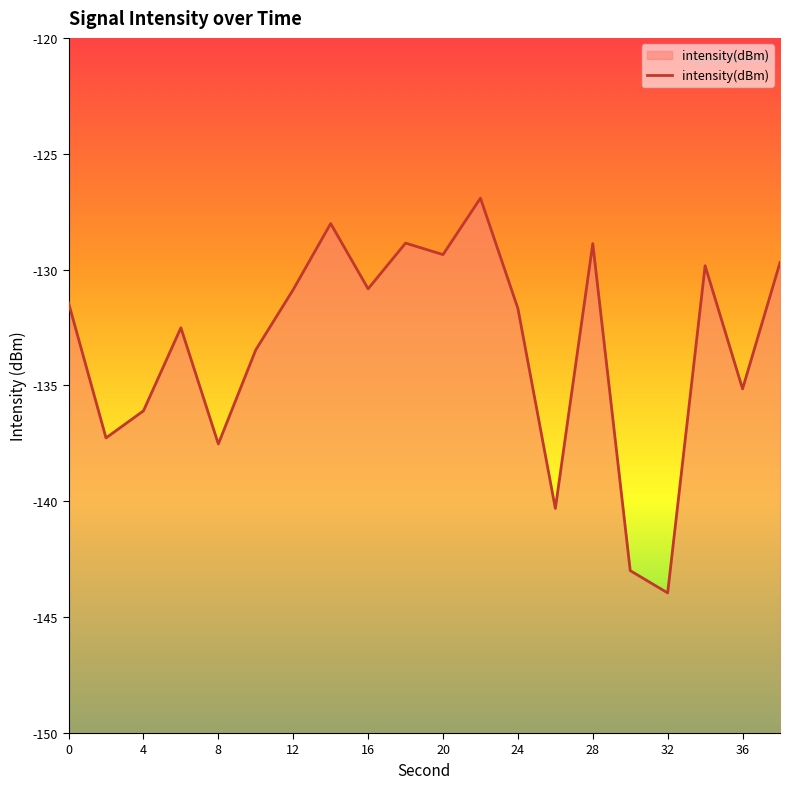

True or false: the data shows -128.9 at 18.

True